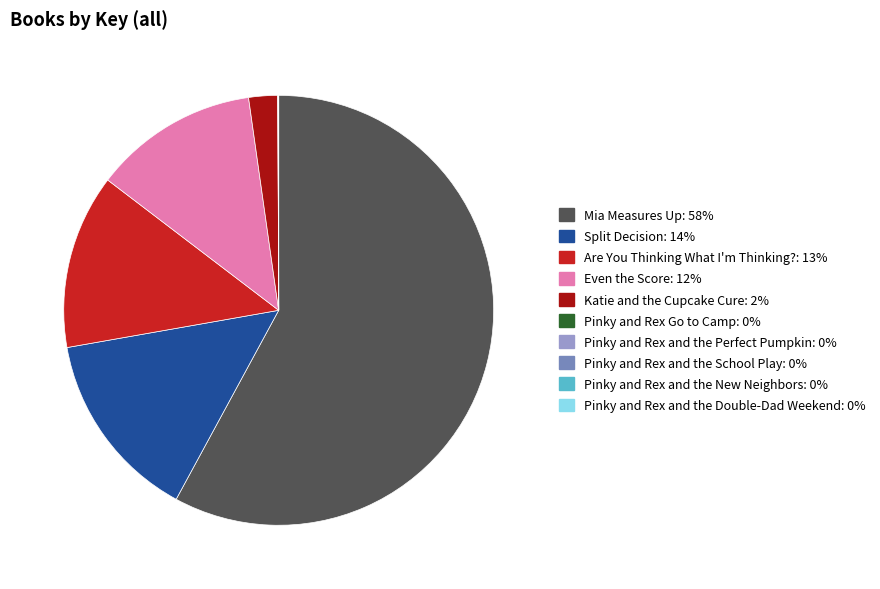

Which has a higher value, Katie and the Cupcake Cure or Even the Score?

Even the Score